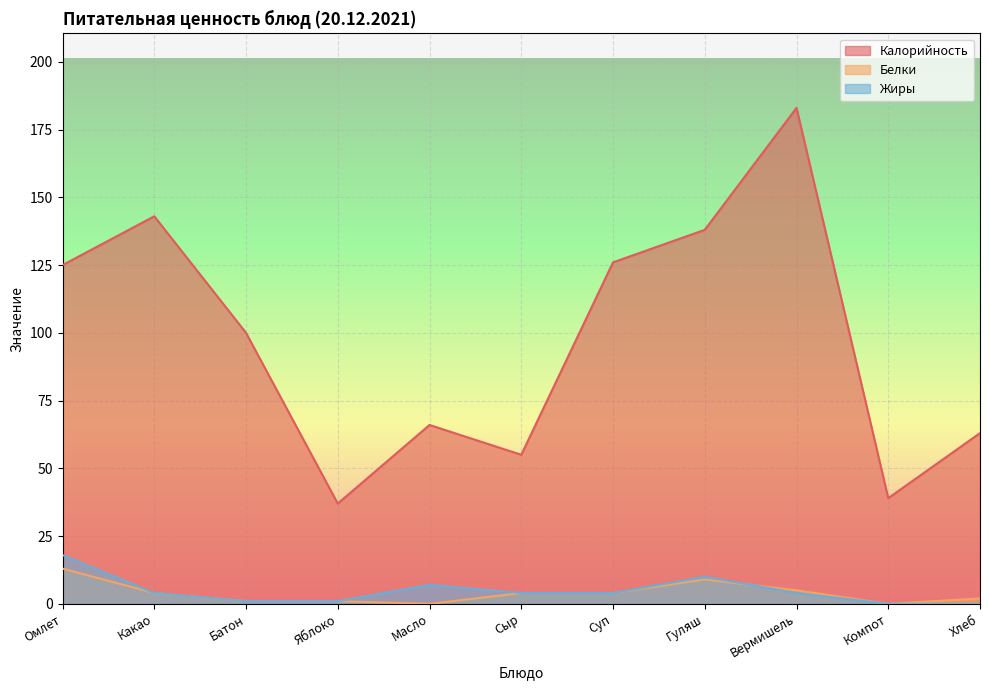

Where does the Калорийность series first go above 100?

Омлет